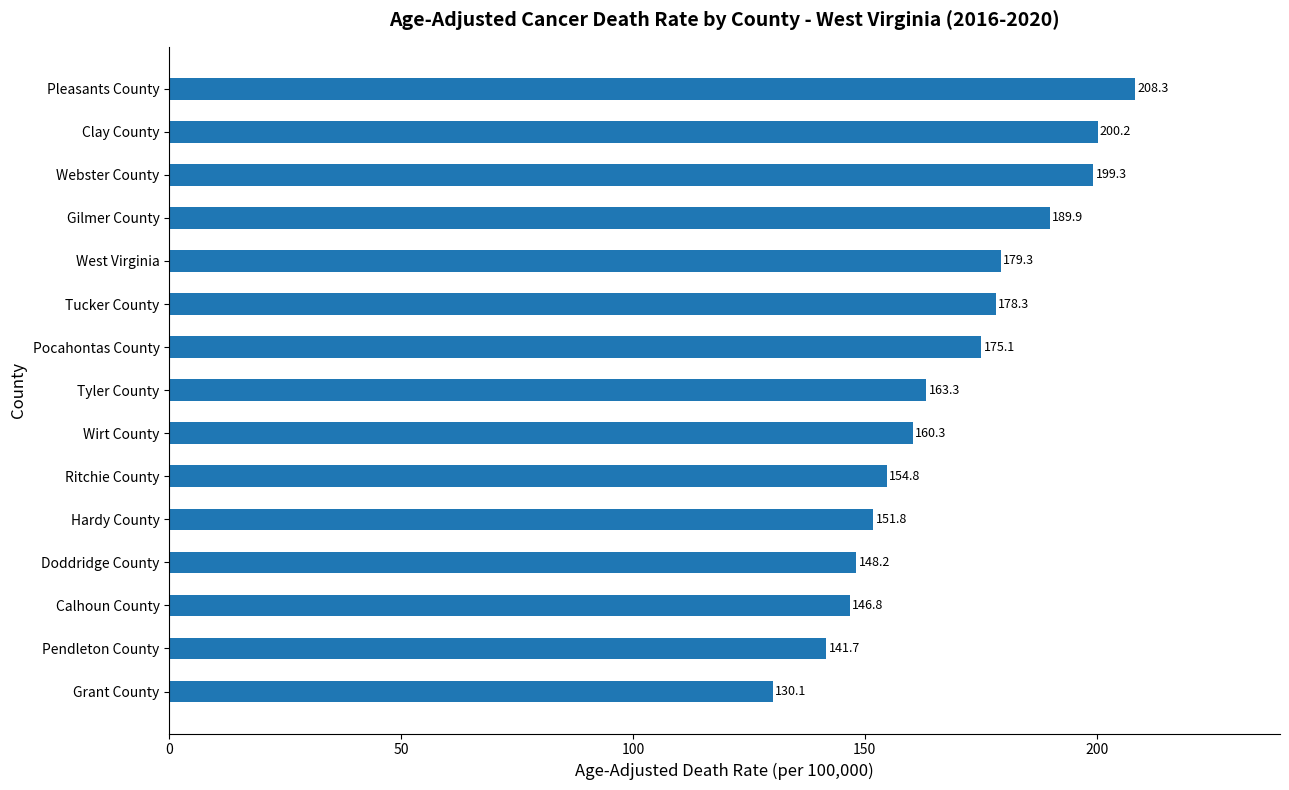

At which category does the chart reach its peak across all series?

Pleasants County